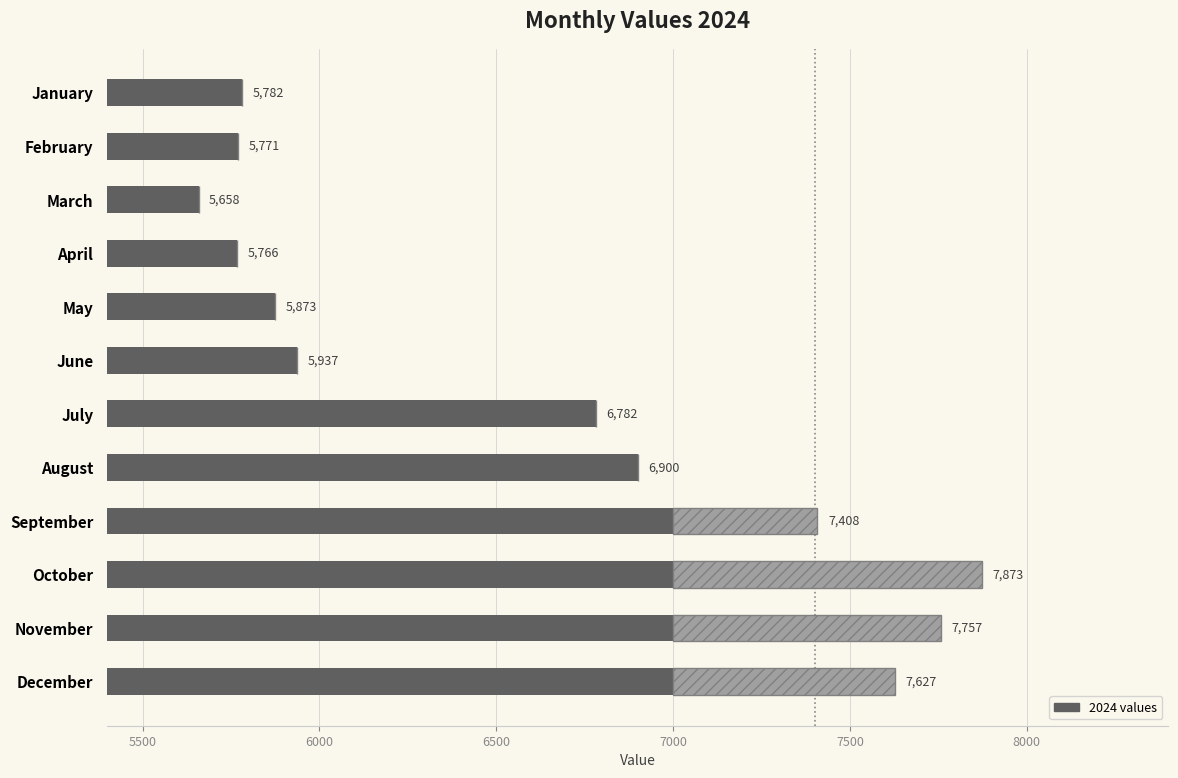

What is the maximum value shown in the chart?

7873